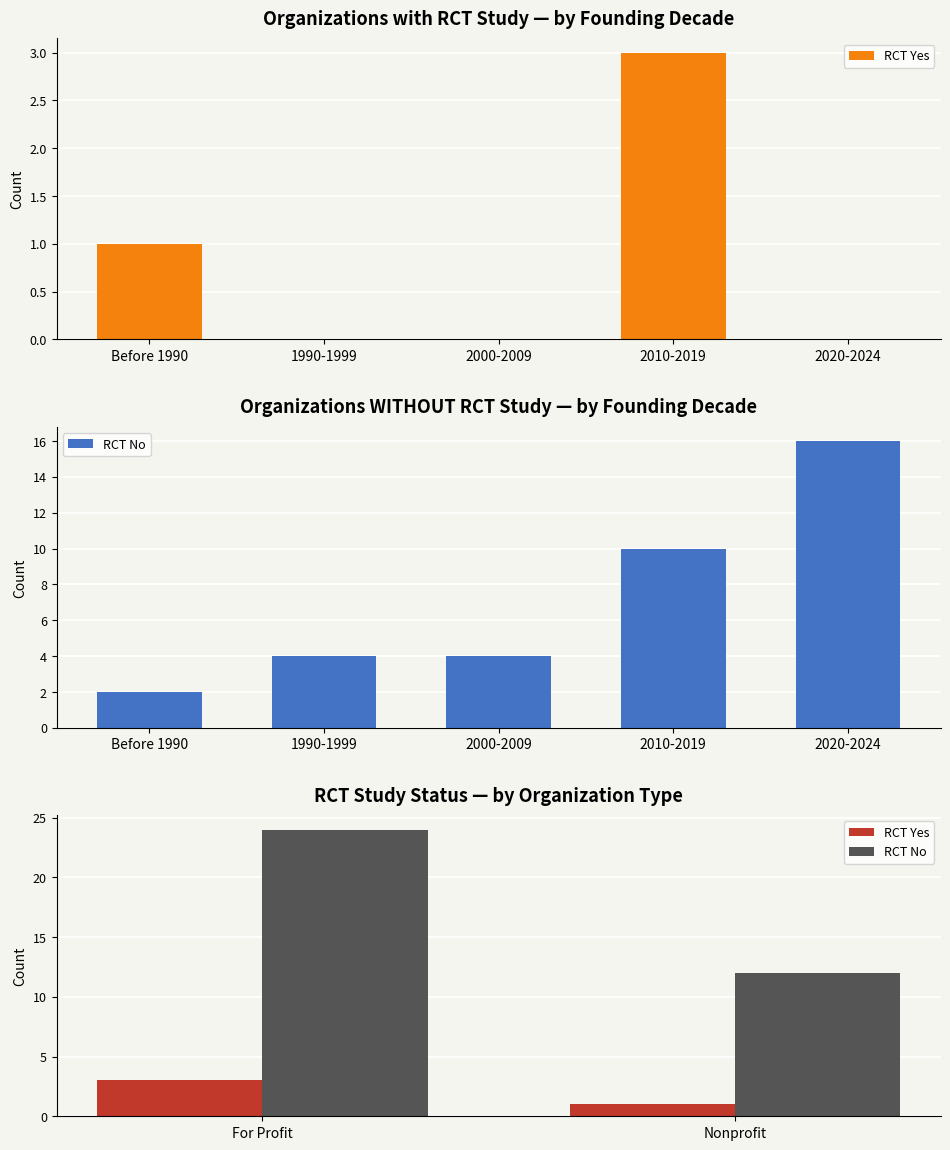

What is the label of the 1st bar from the left?

For Profit